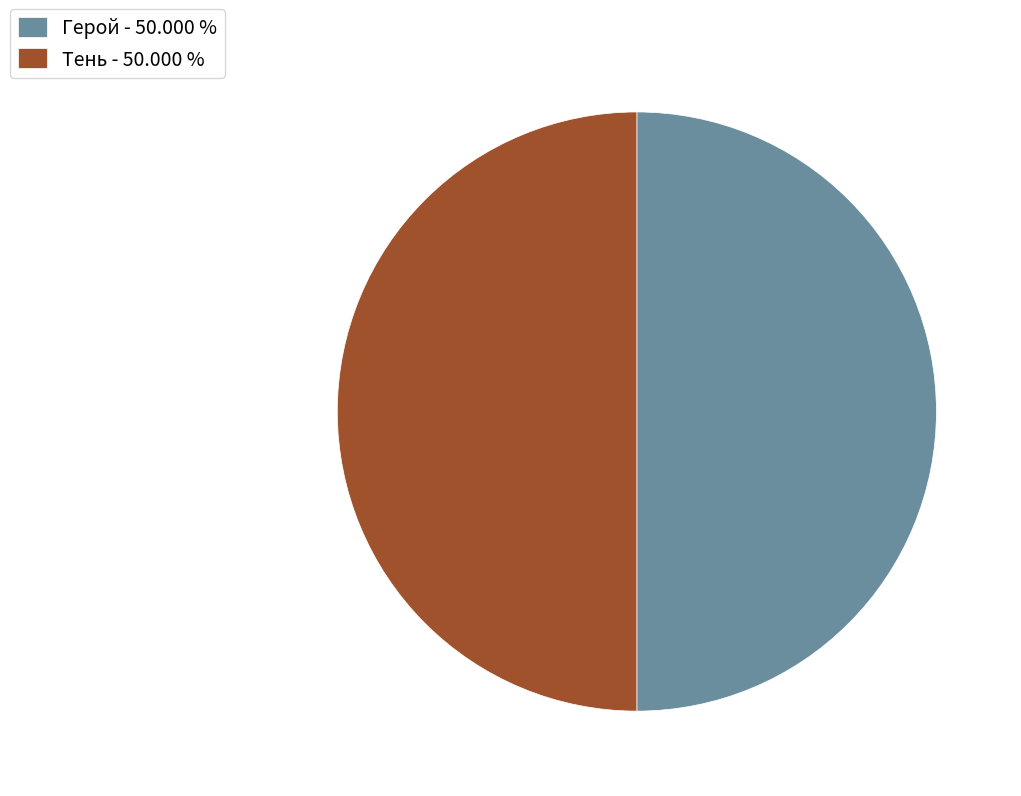

Is the sum of Тень - 50.000 % and Герой - 50.000 % greater than half?

Yes